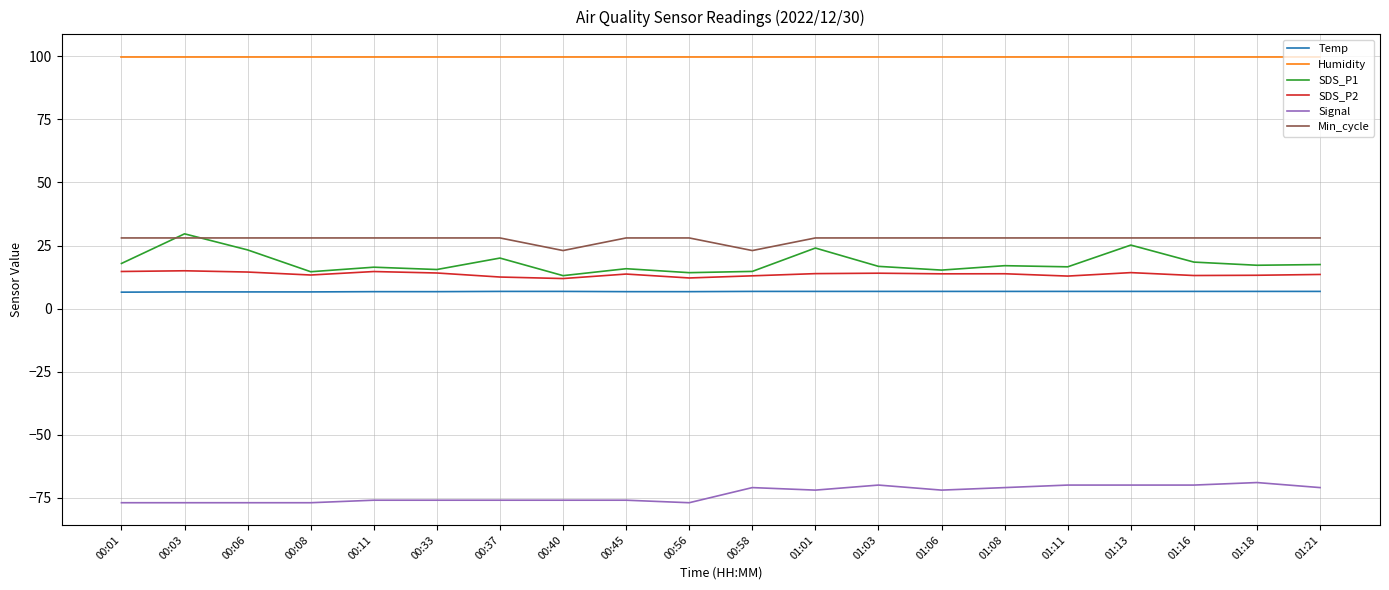

What is the difference between the highest and lowest values at 01:16?

169.9